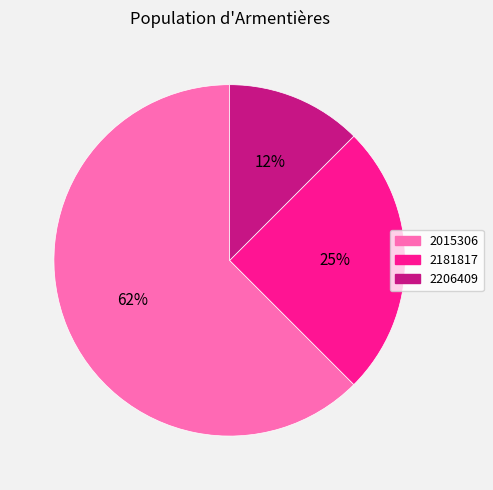

Does any single category account for the majority?

Yes